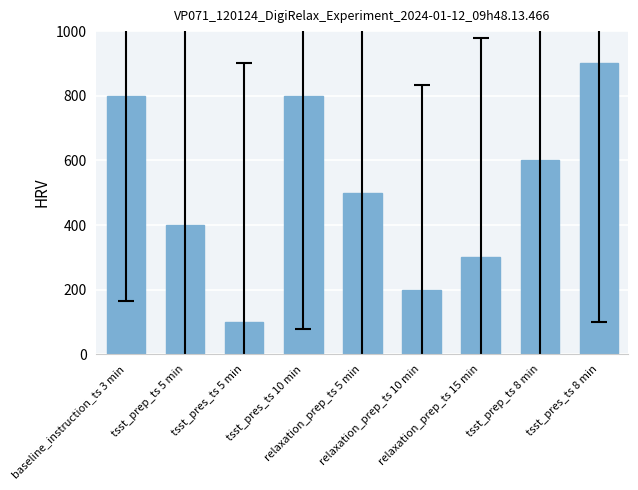

Is it true that the value at relaxation_prep_ts 10 min is 60?

False